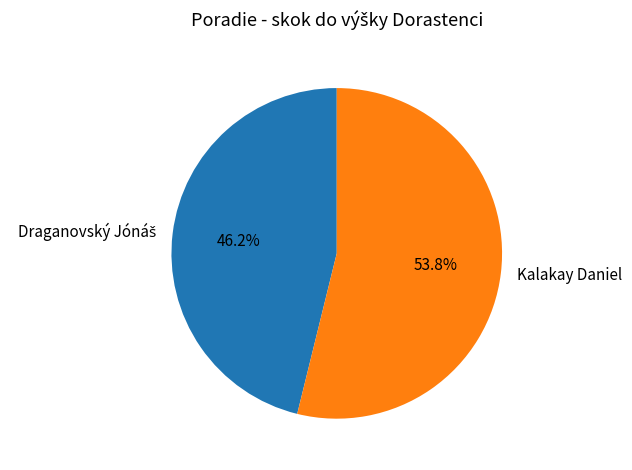

Which category accounts for the majority?

Kalakay Daniel